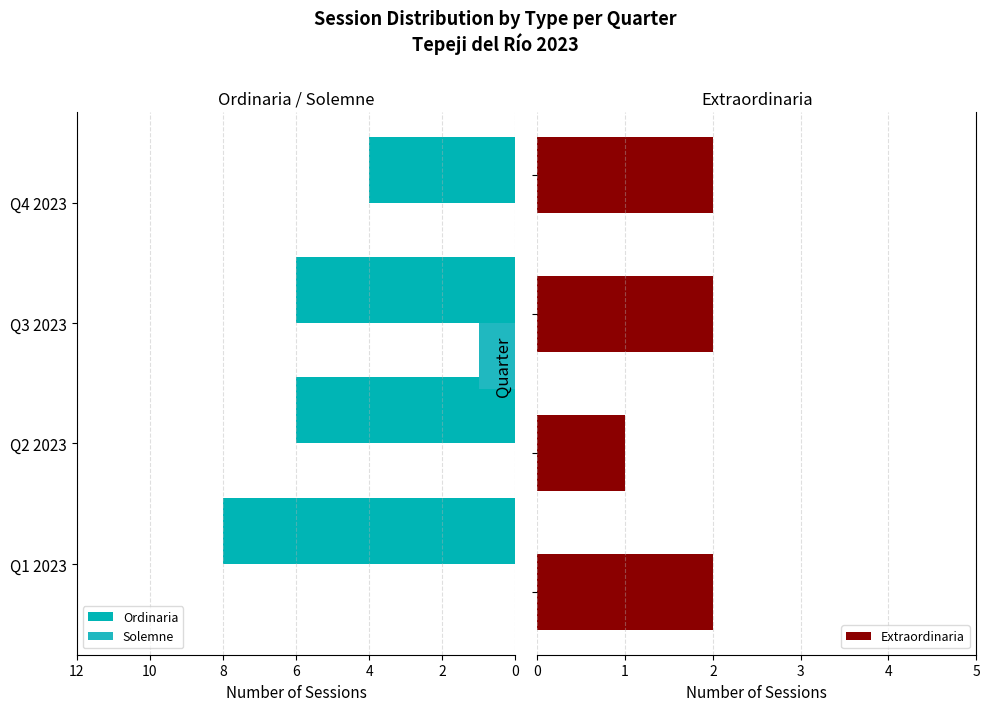

How many Ordinaria values are between 6 and 8?

3